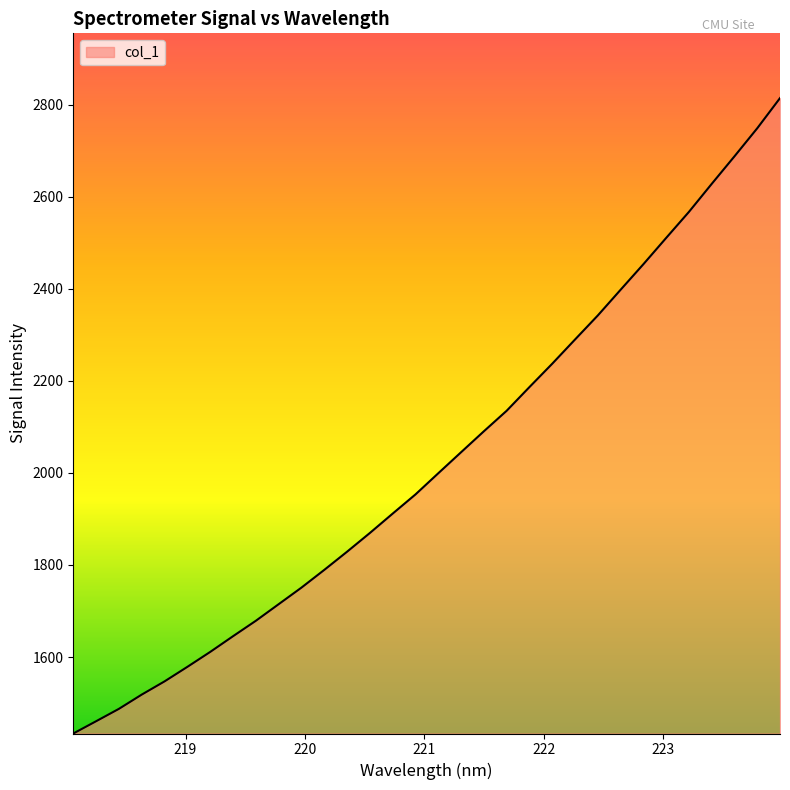

What is the greatest value displayed?

2813.9